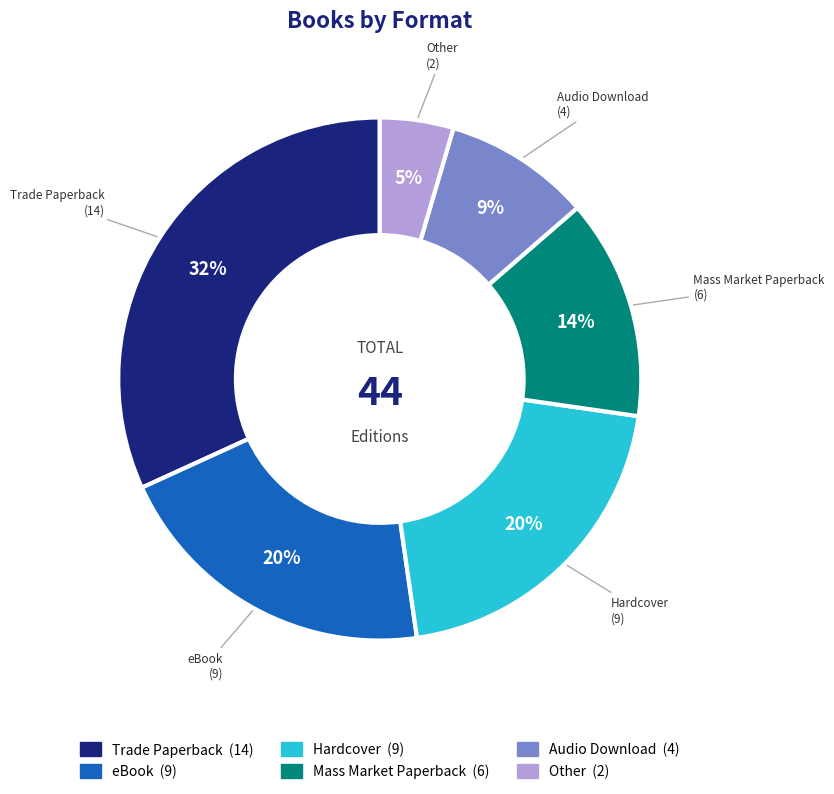

To the nearest percent, what is the combined percentage of Audio Download and Mass Market Paperback?

23%